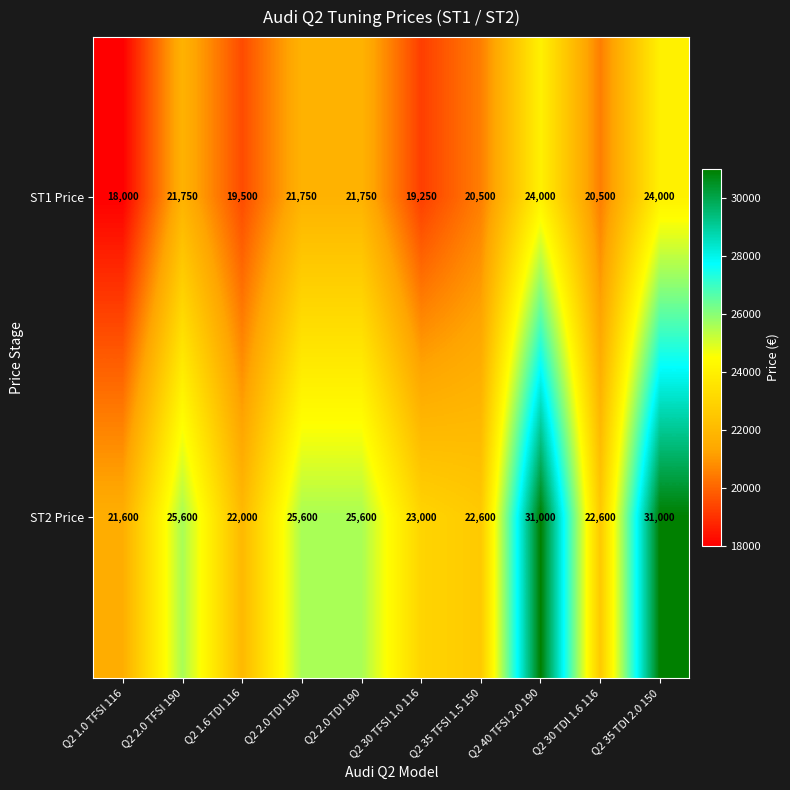

The value of ST2 Price at Q2 35 TFSI 1.5 150 is 22600. True or false?

True